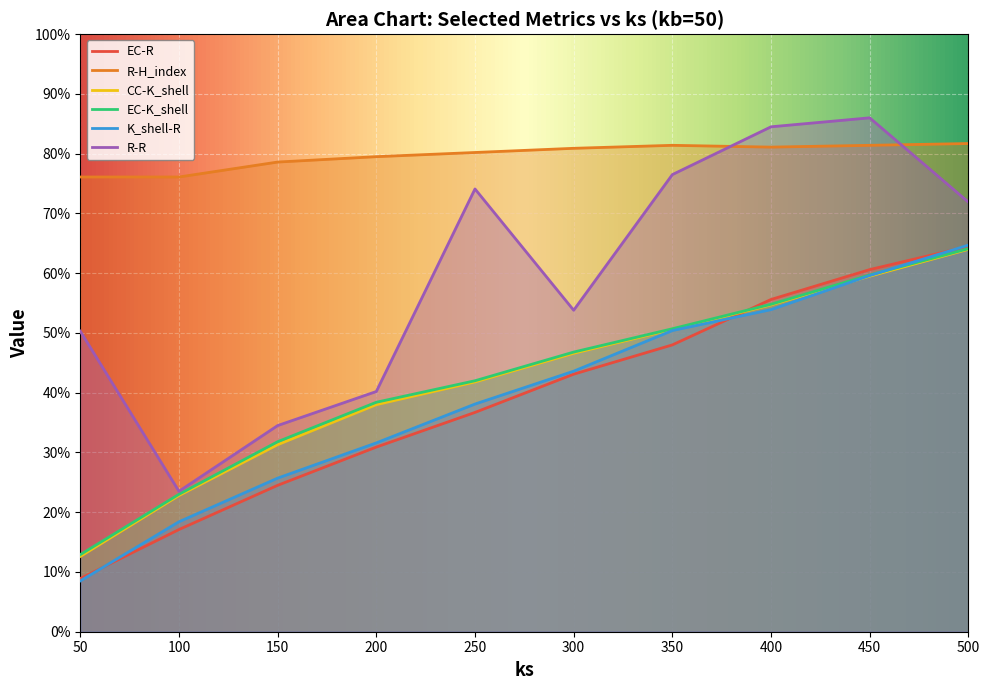

How many times do CC-K_shell and EC-R cross each other?

1